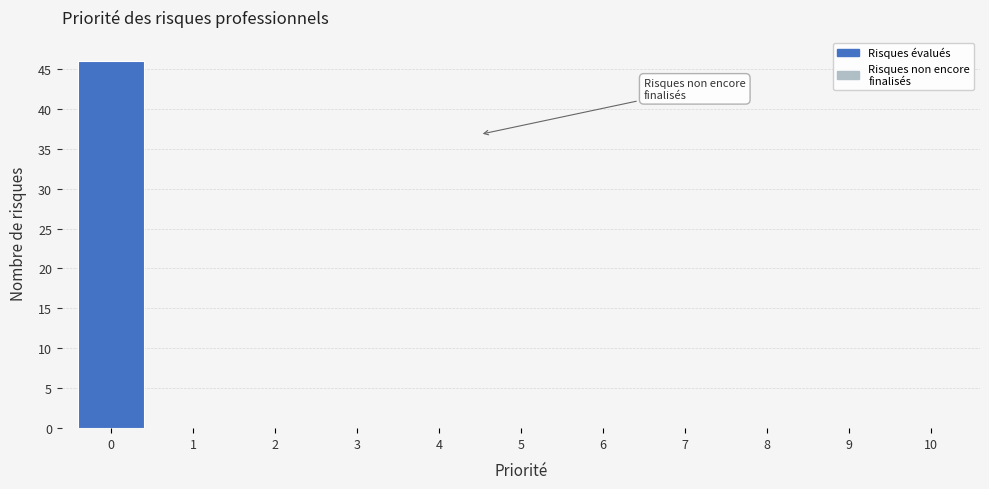

Reading left to right, extract all data points from this chart.

0=46	1=0	2=0	3=0	4=0	5=0	6=0	7=0	8=0	9=0	10=0